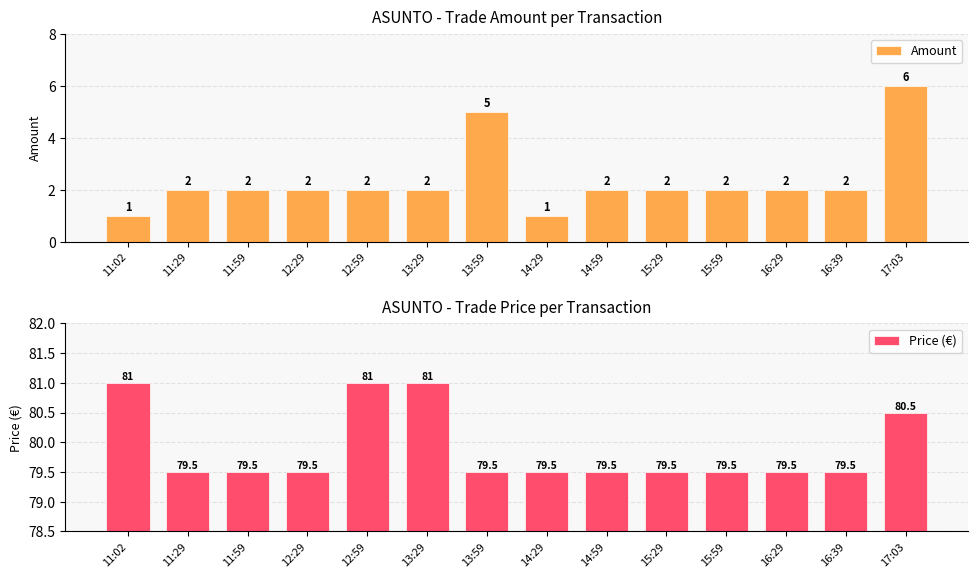

Rank the categories by Amount value from lowest to highest.

11:02, 14:29, 11:29, 11:59, 12:29, 12:59, 13:29, 14:59, 15:29, 15:59, 16:29, 16:39, 13:59, 17:03